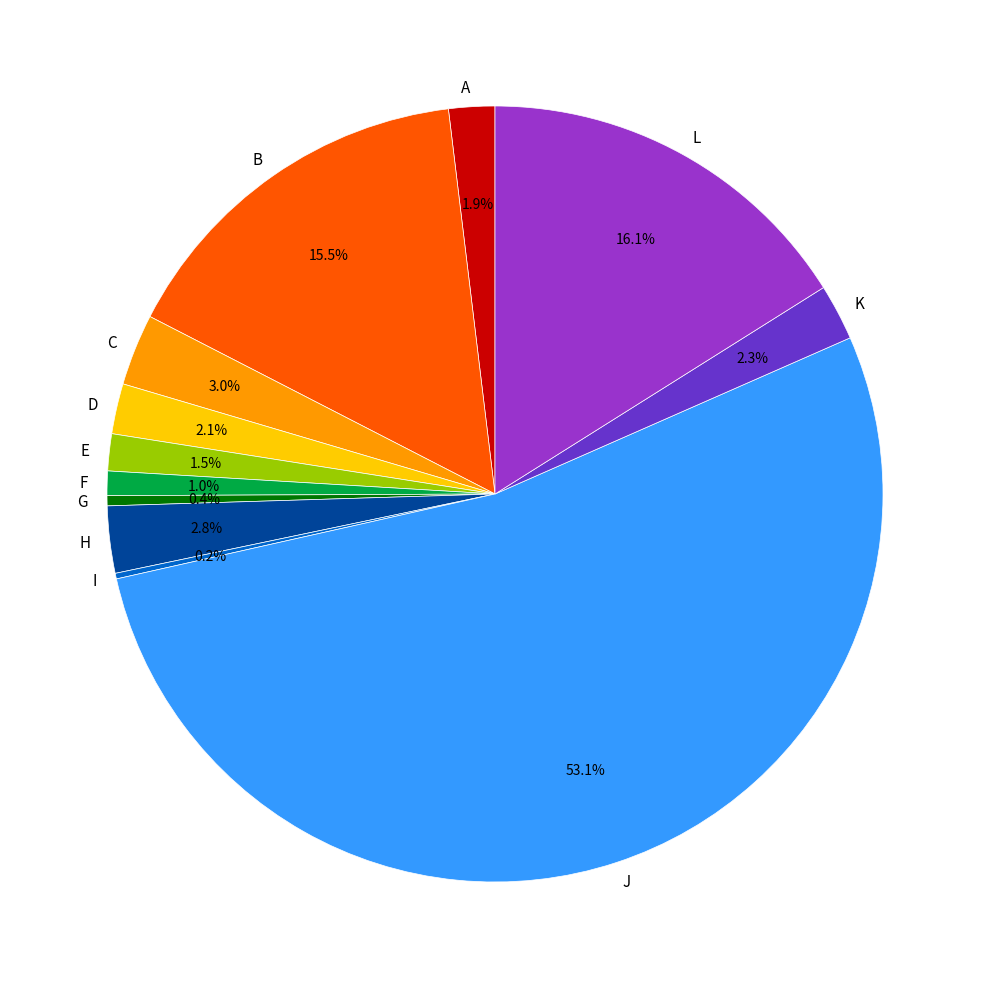

What is the majority slice?

J